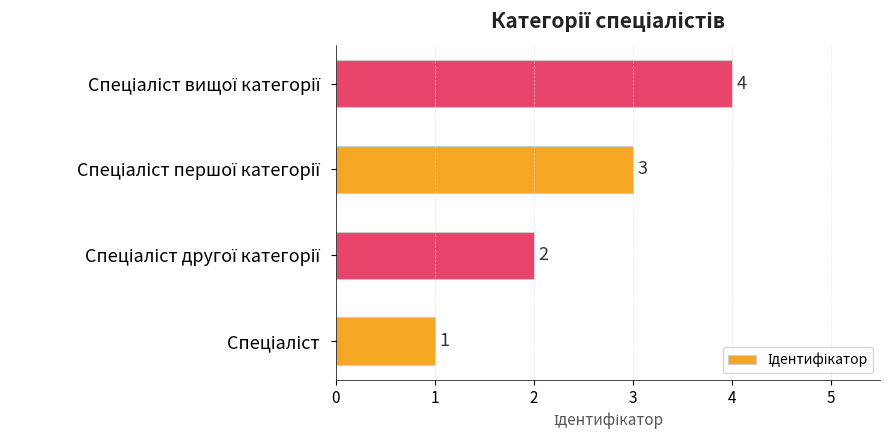

What is the maximum value shown in the chart?

4